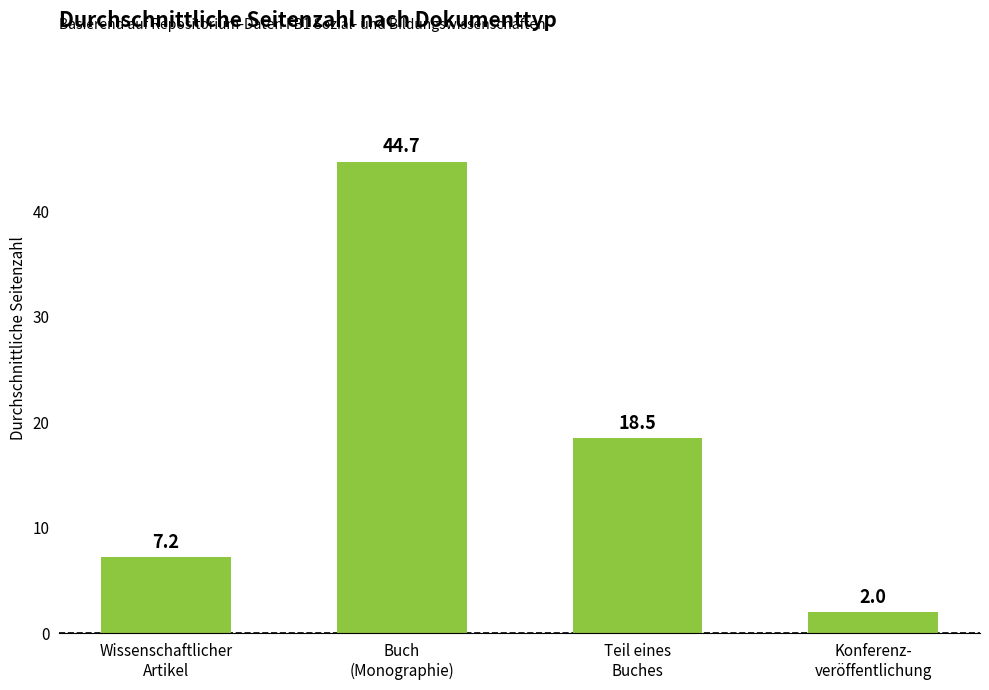

What is the maximum value shown in the chart?

44.7